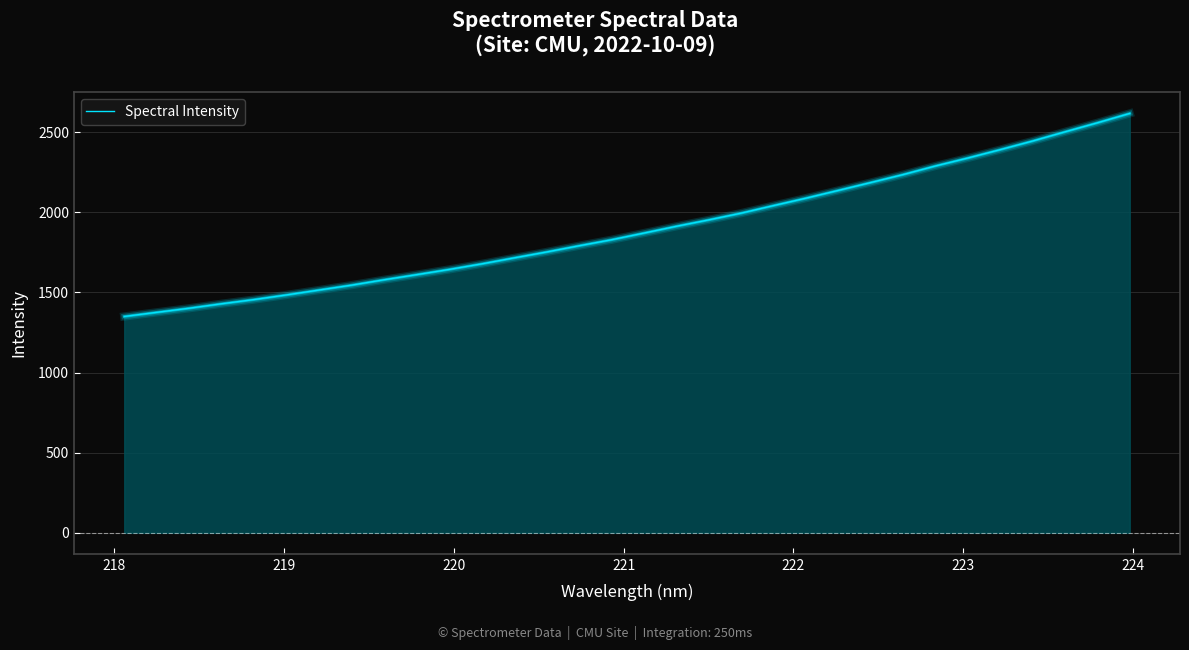

True or false: the data has more than 2 interior local peaks.

False